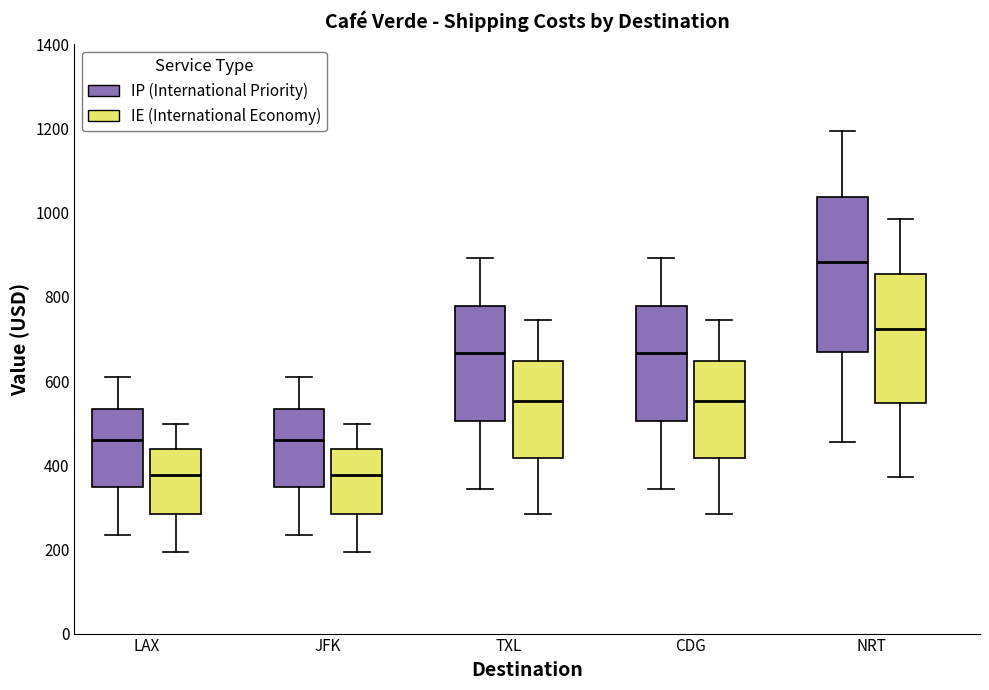

Comparing the boxes themselves (not the whiskers), which one is the tallest?

NRT (IP (International Priority))